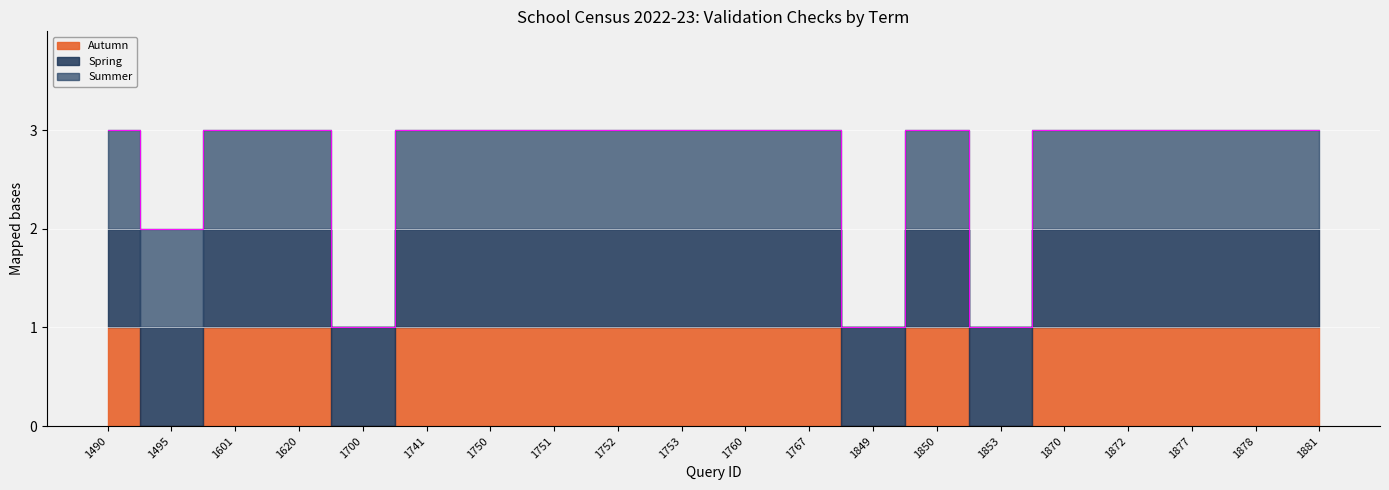

The value of Autumn at 1752 is 1. True or false?

False